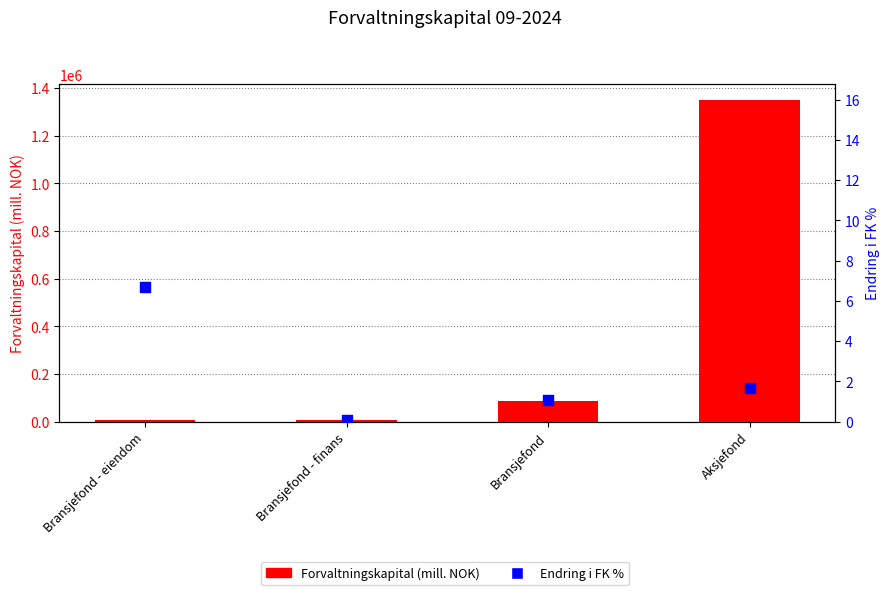

What are all the series names shown in the legend?

Forvaltningskapital (mill. NOK), Endring i FK %